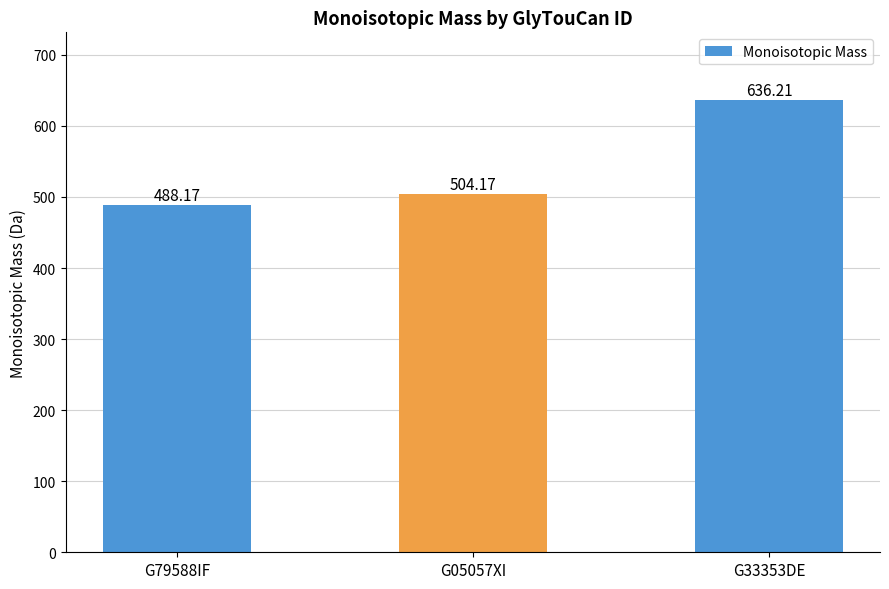

Are the bars grouped side by side (vs. stacked)?

No